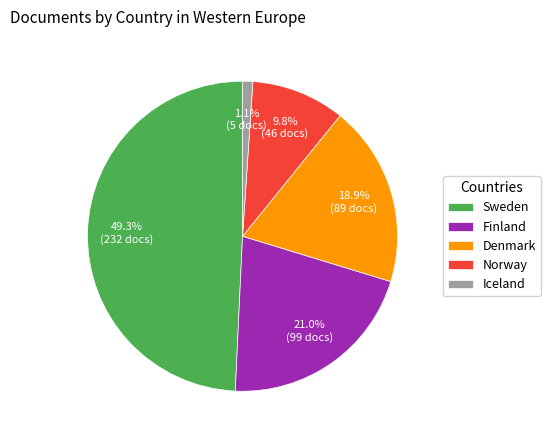

To the nearest percent, what is the difference between the largest and smallest slice percentages?

48%